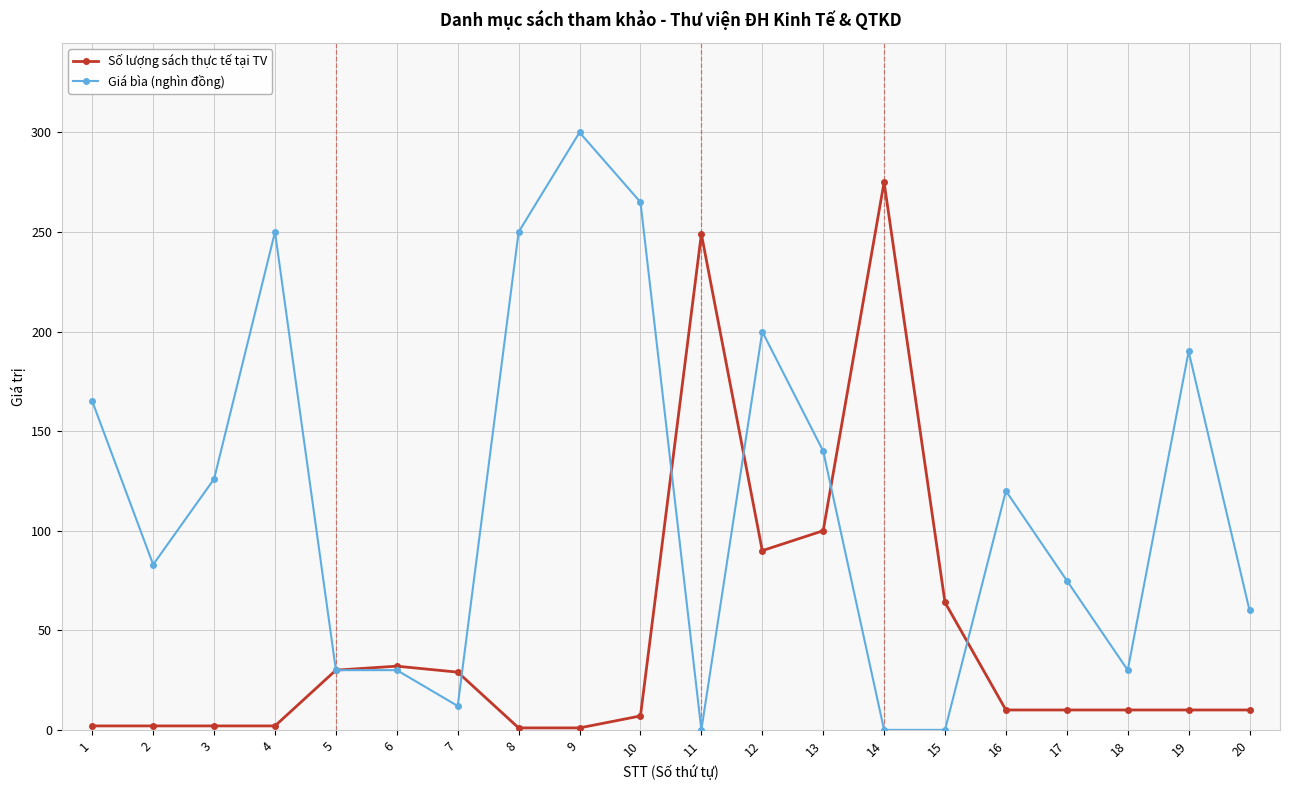

What is the difference between the second highest and minimum values in the Số lượng sách thực tế tại TV series?

248